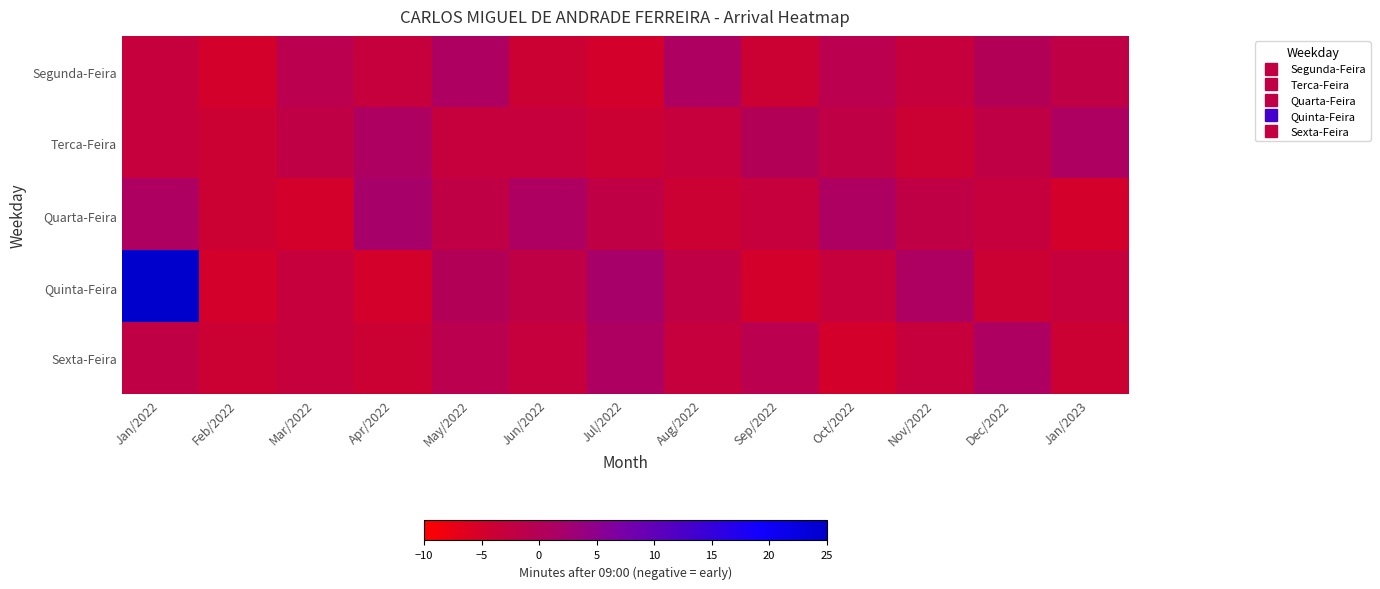

Reading left to right, extract all data points from this chart.

Segunda-Feira: Jan/2022=-3	Feb/2022=-5	Mar/2022=-1	Apr/2022=-3	May/2022=1	Jun/2022=-4	Jul/2022=-5	Aug/2022=1	Sep/2022=-4	Oct/2022=-1	Nov/2022=-3	Dec/2022=0	Jan/2023=-2
Terca-Feira: Jan/2022=-3	Feb/2022=-4	Mar/2022=-2	Apr/2022=1	May/2022=-3	Jun/2022=-3	Jul/2022=-4	Aug/2022=-3	Sep/2022=0	Oct/2022=-2	Nov/2022=-4	Dec/2022=-2	Jan/2023=1
Quarta-Feira: Jan/2022=1	Feb/2022=-4	Mar/2022=-5	Apr/2022=2	May/2022=-2	Jun/2022=1	Jul/2022=-2	Aug/2022=-4	Sep/2022=-3	Oct/2022=1	Nov/2022=-2	Dec/2022=-3	Jan/2023=-5
Quinta-Feira: Jan/2022=202	Feb/2022=-5	Mar/2022=-3	Apr/2022=-5	May/2022=0	Jun/2022=-2	Jul/2022=2	Aug/2022=-2	Sep/2022=-5	Oct/2022=-3	Nov/2022=1	Dec/2022=-4	Jan/2023=-3
Sexta-Feira: Jan/2022=-2	Feb/2022=-4	Mar/2022=-3	Apr/2022=-4	May/2022=-1	Jun/2022=-3	Jul/2022=1	Aug/2022=-3	Sep/2022=-1	Oct/2022=-5	Nov/2022=-3	Dec/2022=1	Jan/2023=-4